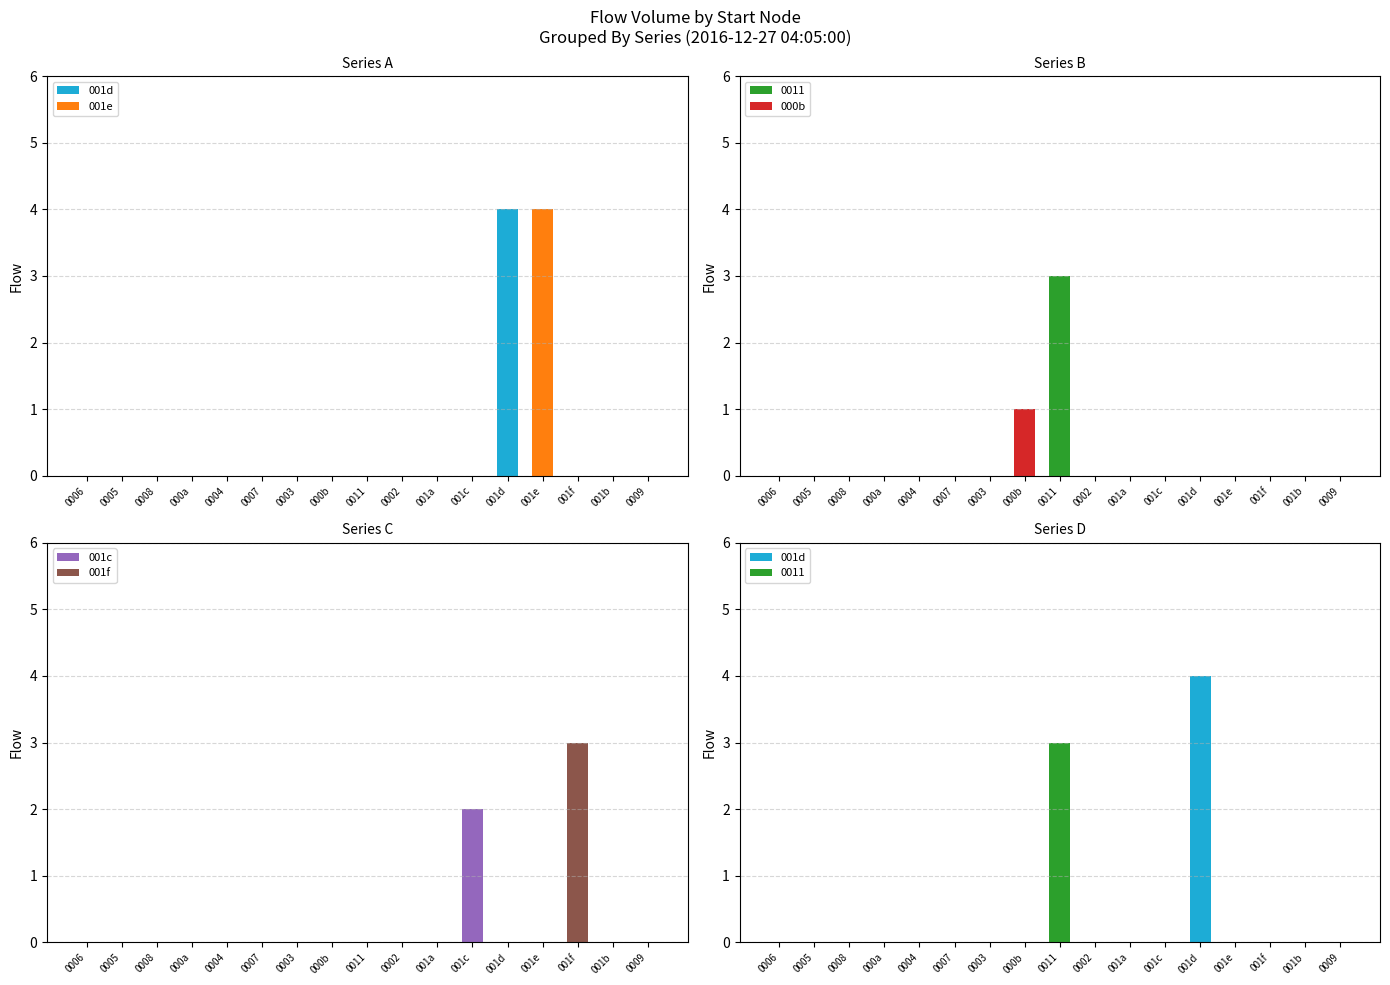

The 001c series shows 1 at 001a. True or false?

False